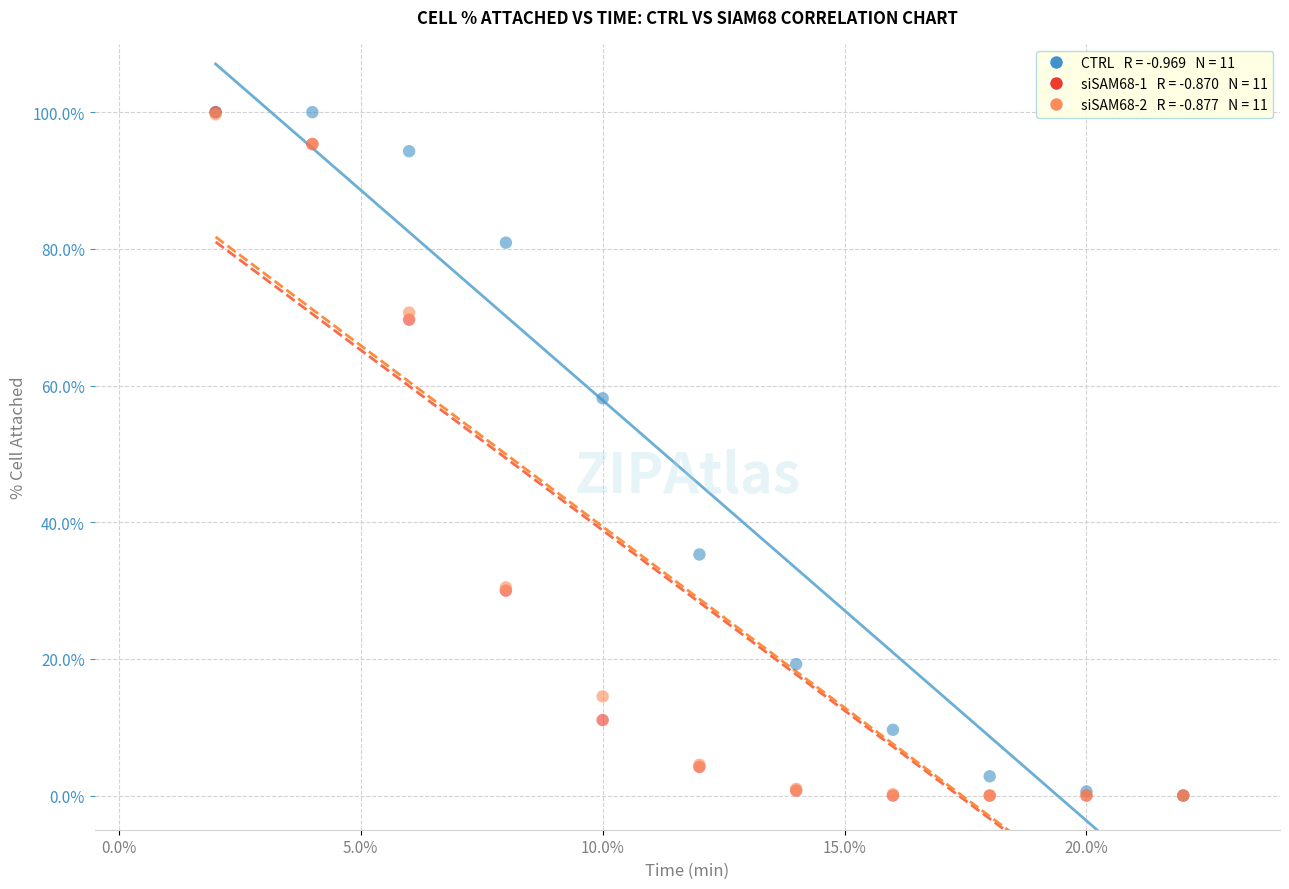

Across all series, what Y value is closest to 50?

58.1